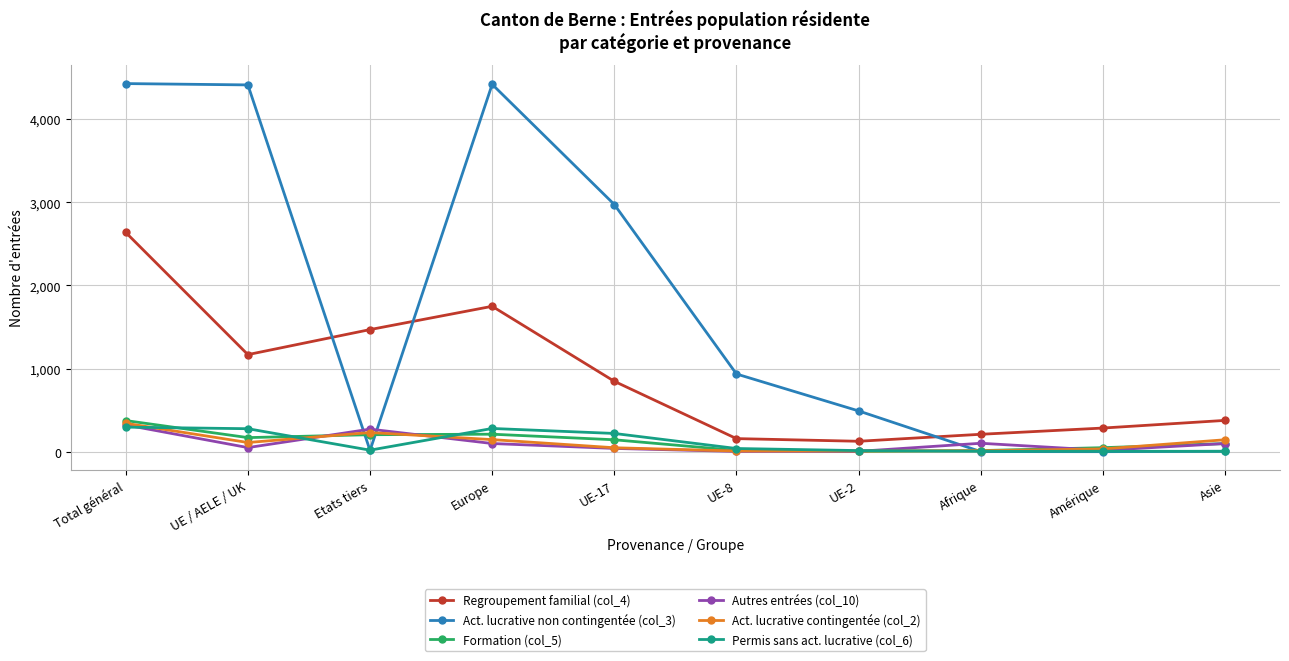

True or false: Regroupement familial (col_4) and Permis sans act. lucrative (col_6) cross at least once.

False